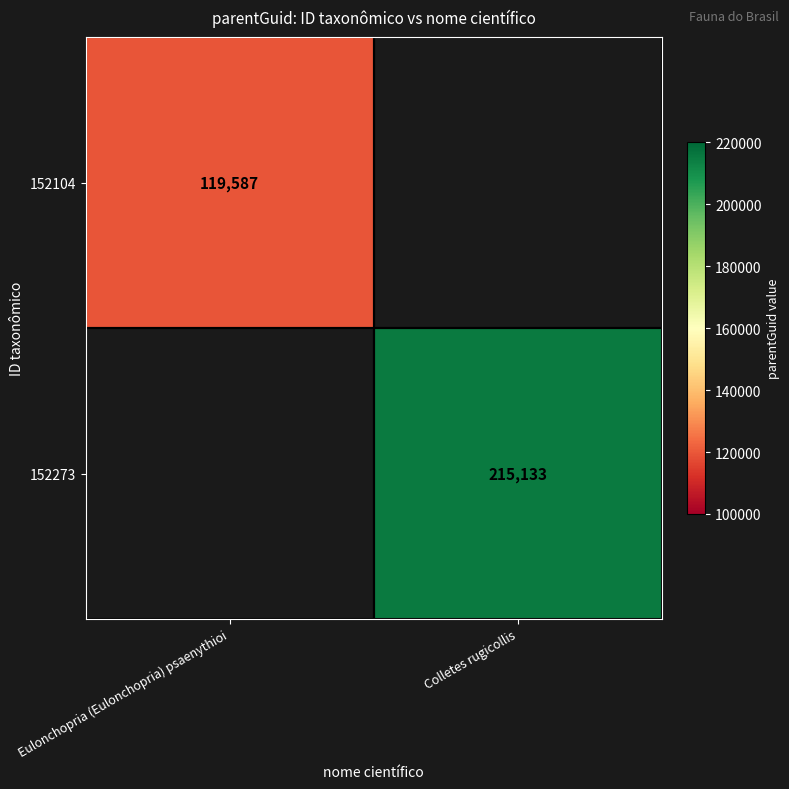

How many data points does each series have?

2